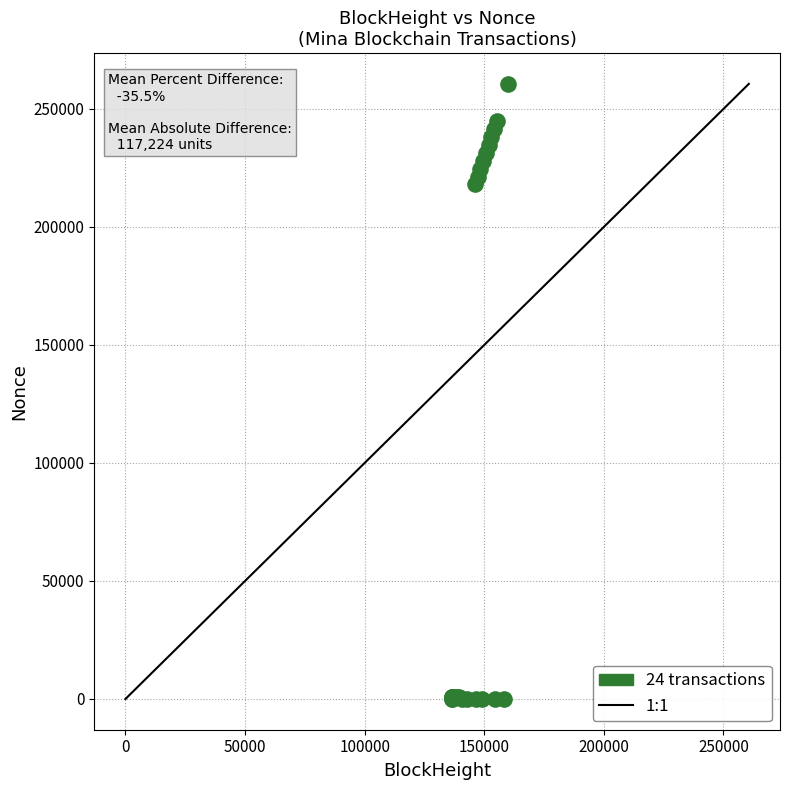

What Y value in the scatter plot is closest to 130306?

218074